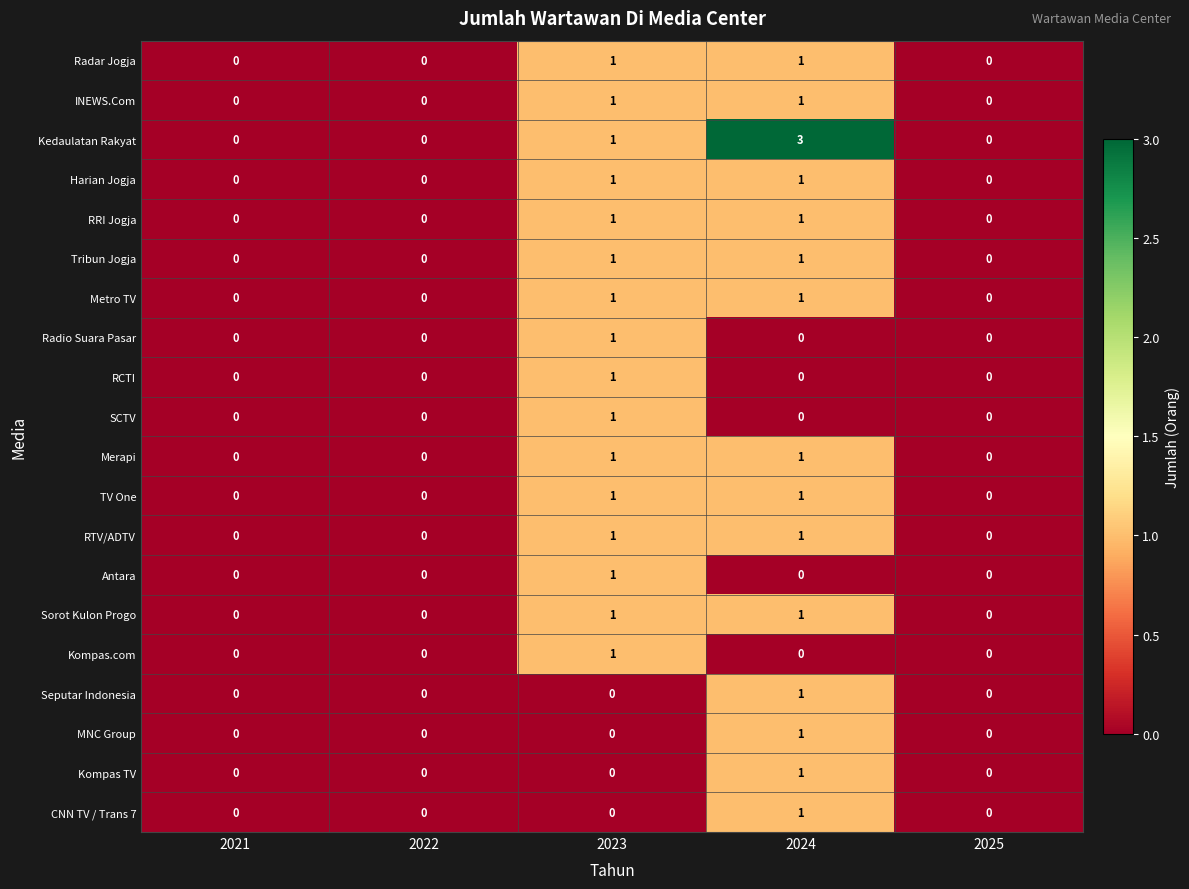

Which series has the largest total across all categories?

Kedaulatan Rakyat